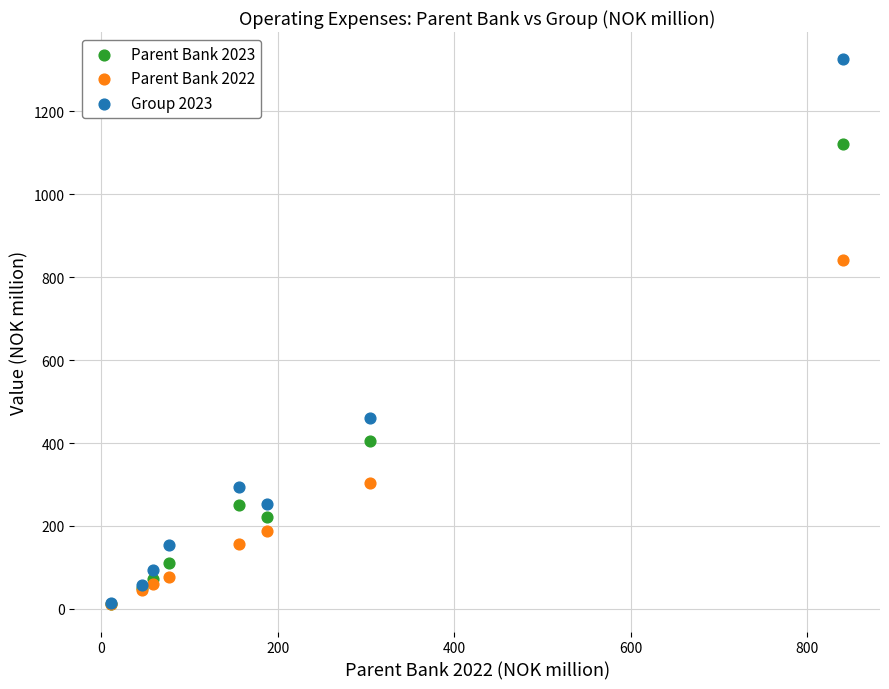

Which series has the widest spread of Y values?

Group 2023